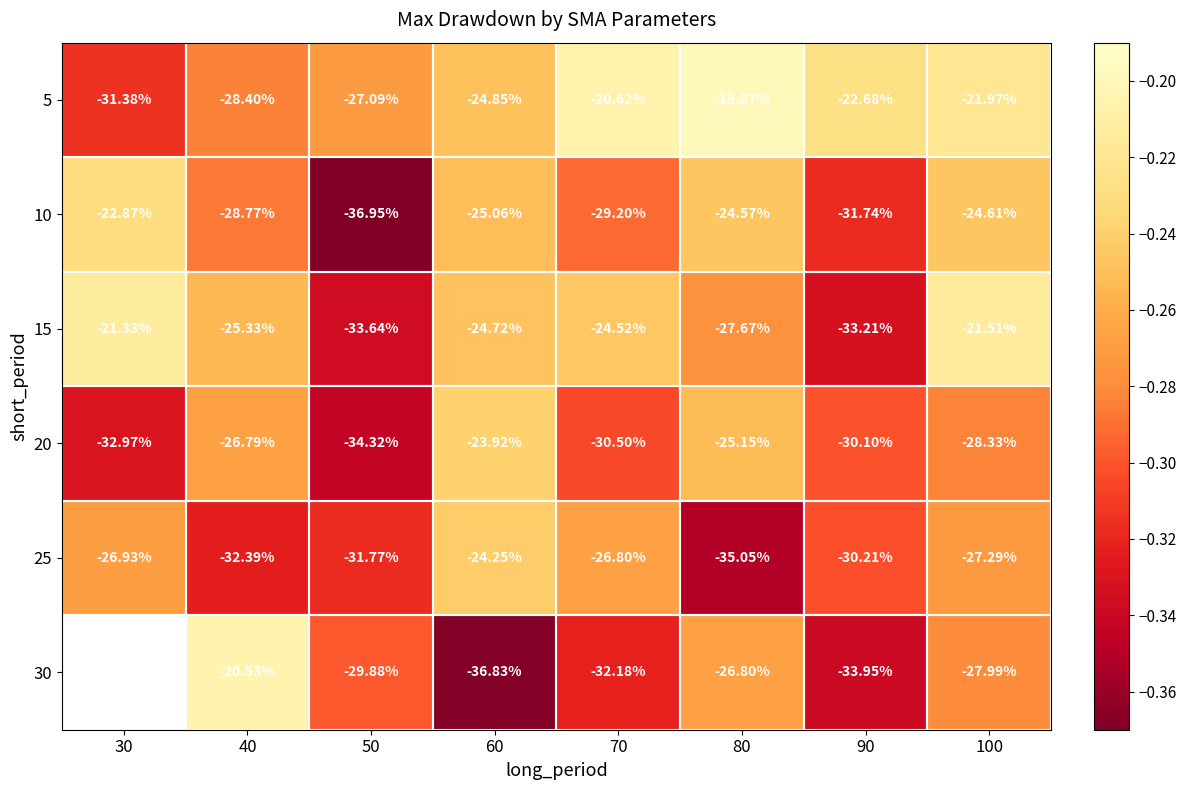

Which category has the lowest value in the 15 series?

50